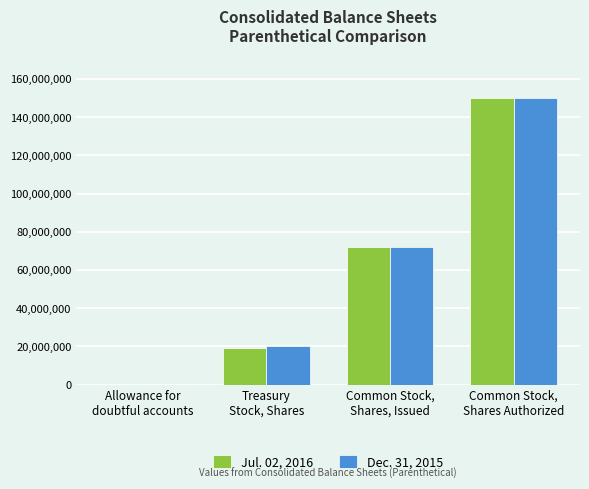

How many distinct data groups are displayed?

2